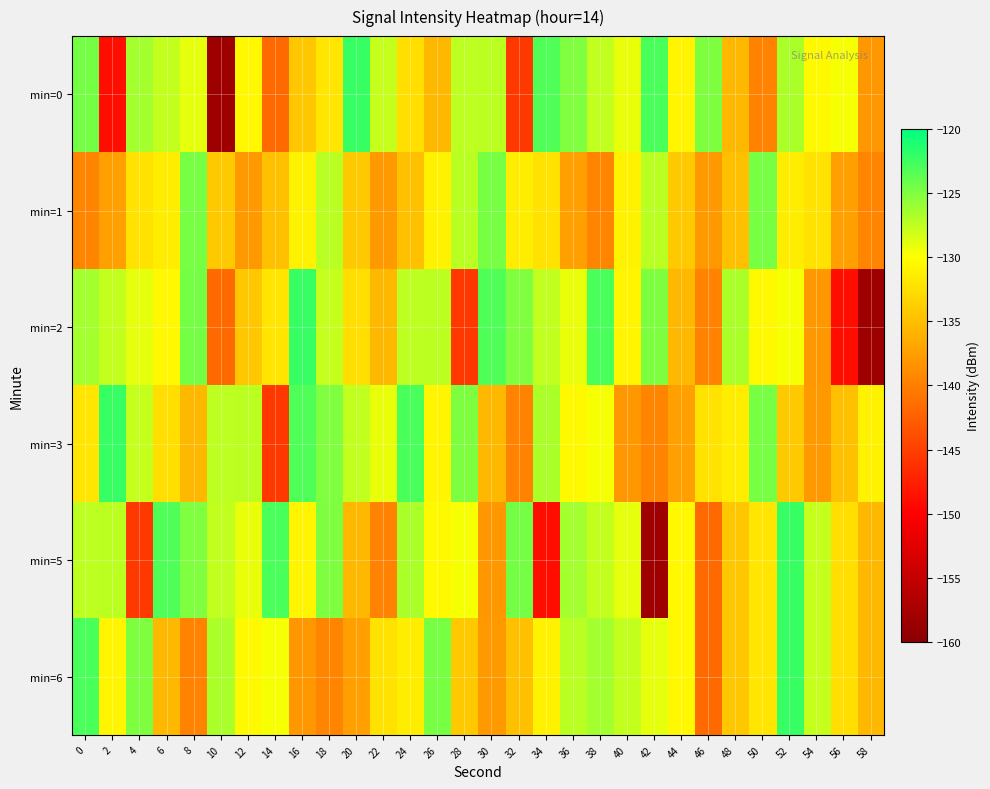

List the series in order of their peak value, highest first.

min=0, min=2, min=3, min=5, min=6, min=1